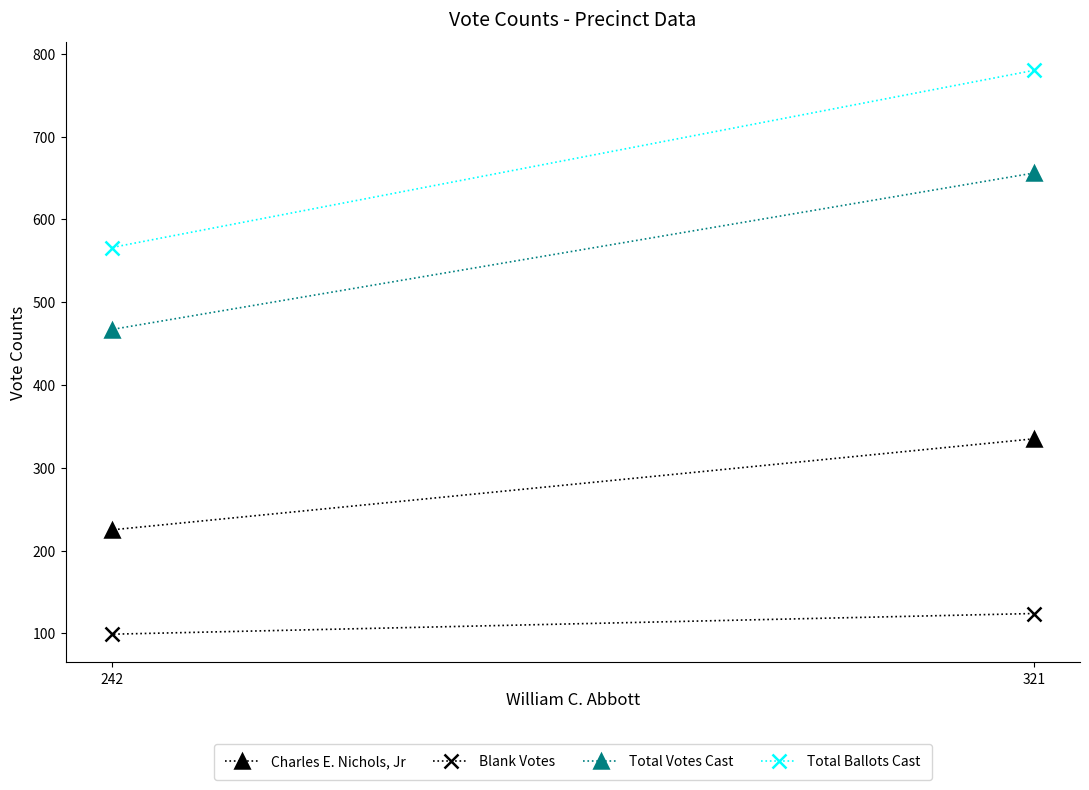

Which series has the largest total across all categories?

Total Ballots Cast